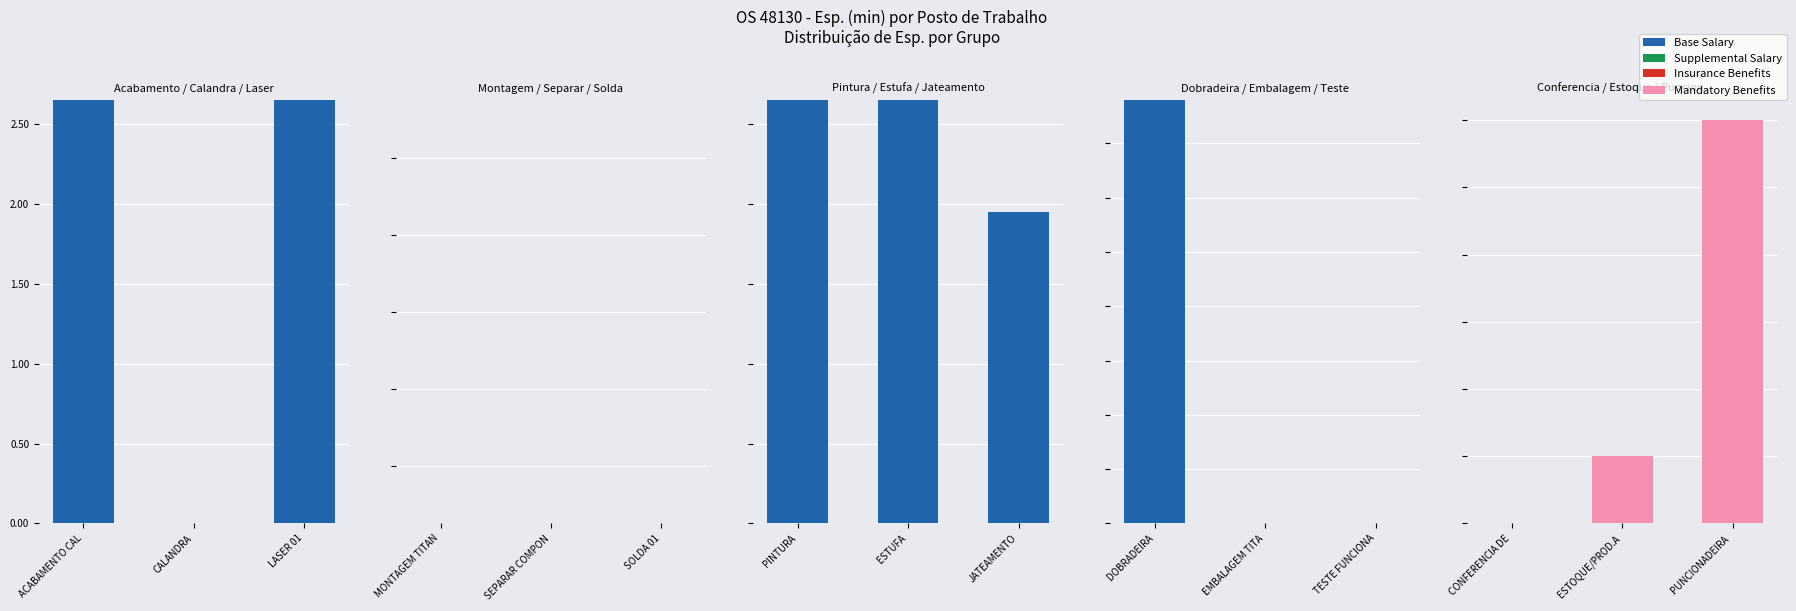

At which label does Supplemental Salary reach its peak?

CONFERENCIA DE